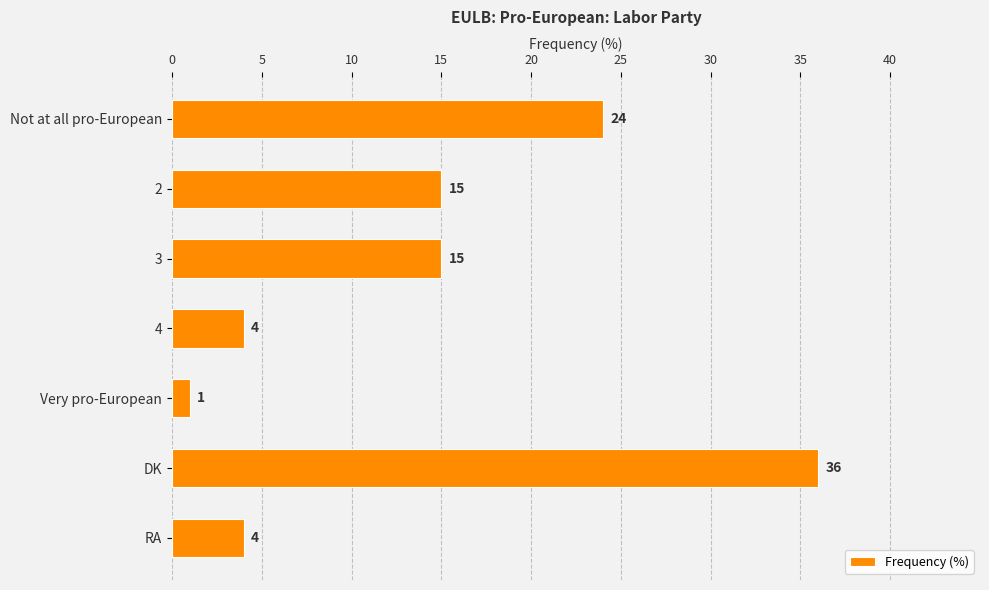

The chart shows a value of 1 at 4. True or false?

False